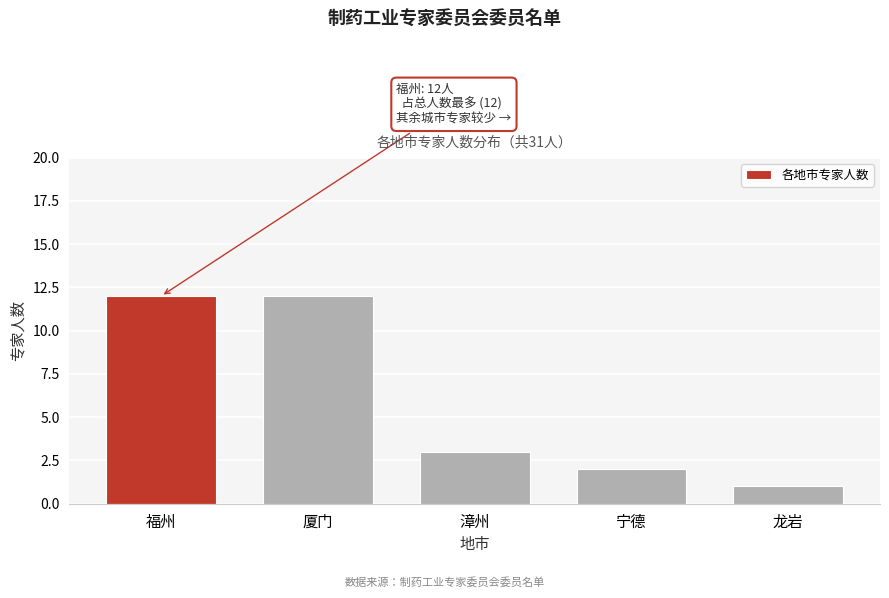

Reading left to right, transcribe all the data shown in this chart.

福州=12	厦门=12	漳州=3	宁德=2	龙岩=1